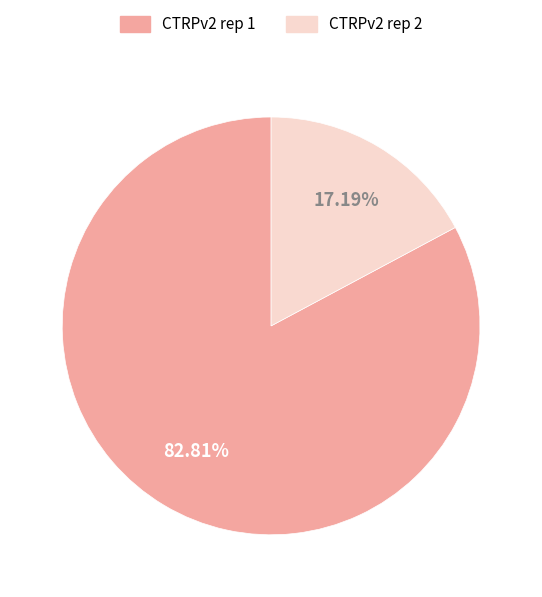

Does CTRPv2 rep 2 account for over 50% of the chart?

No